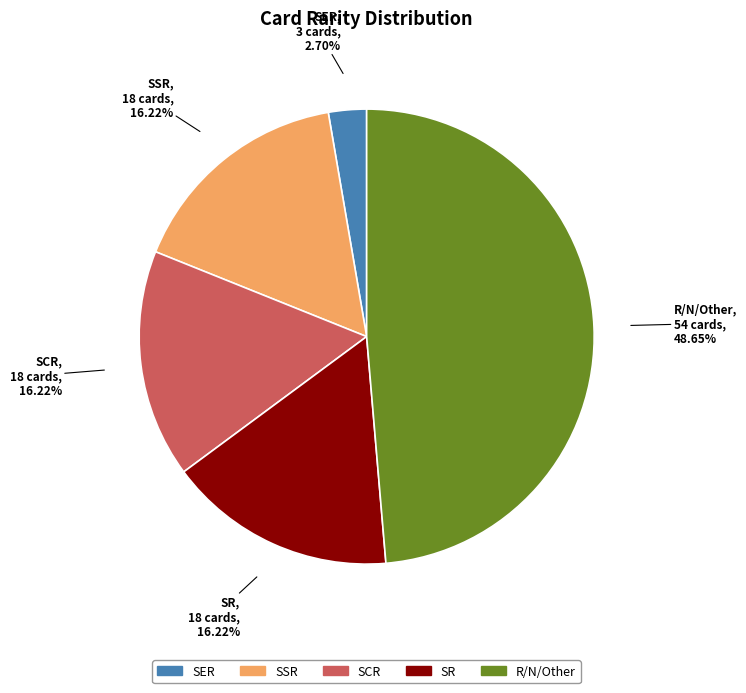

How many segments does this pie chart have?

5